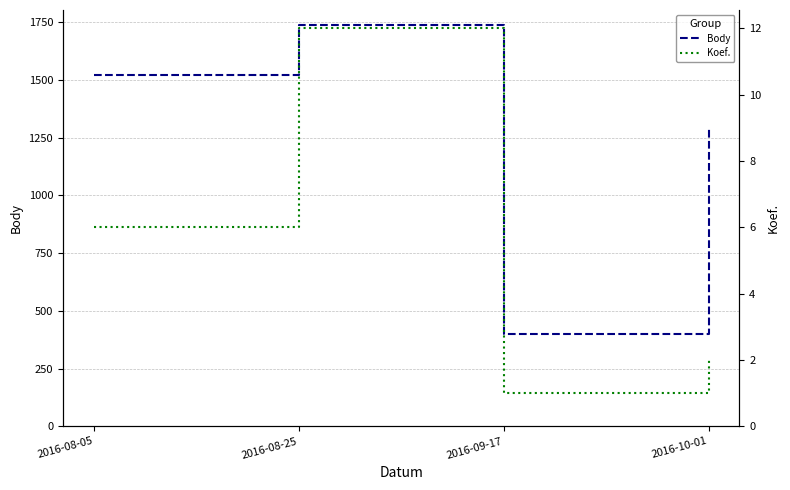

Rank the categories by Koef. value from lowest to highest.

2016-09-17, 2016-10-01, 2016-08-05, 2016-08-25